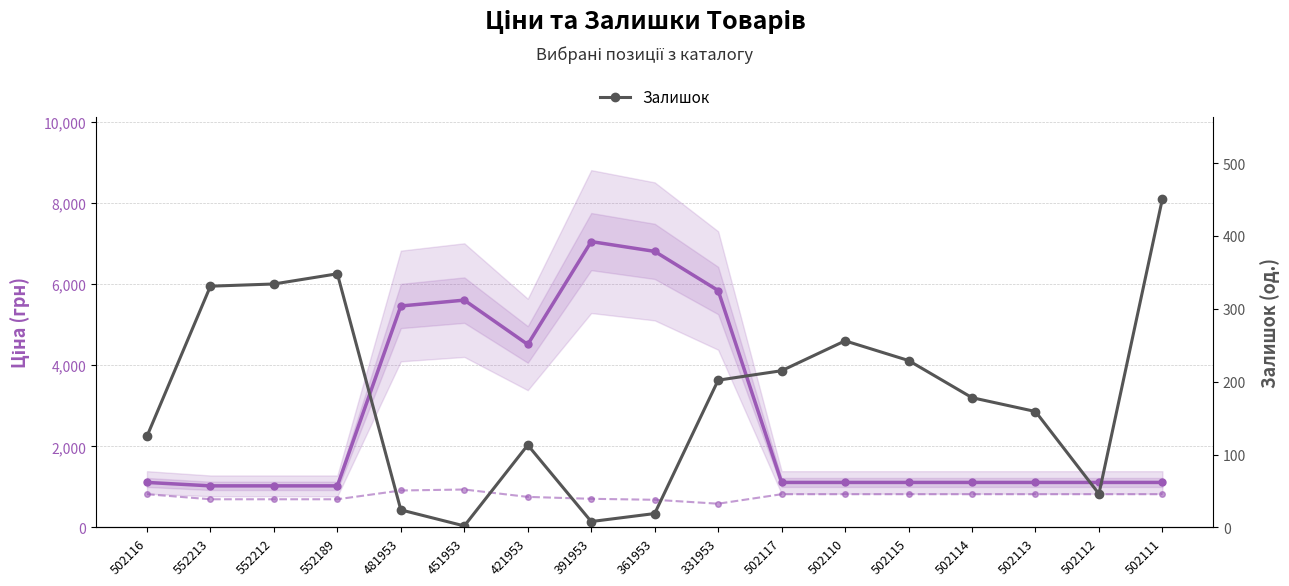

Which category has the lowest value across all series?

451953